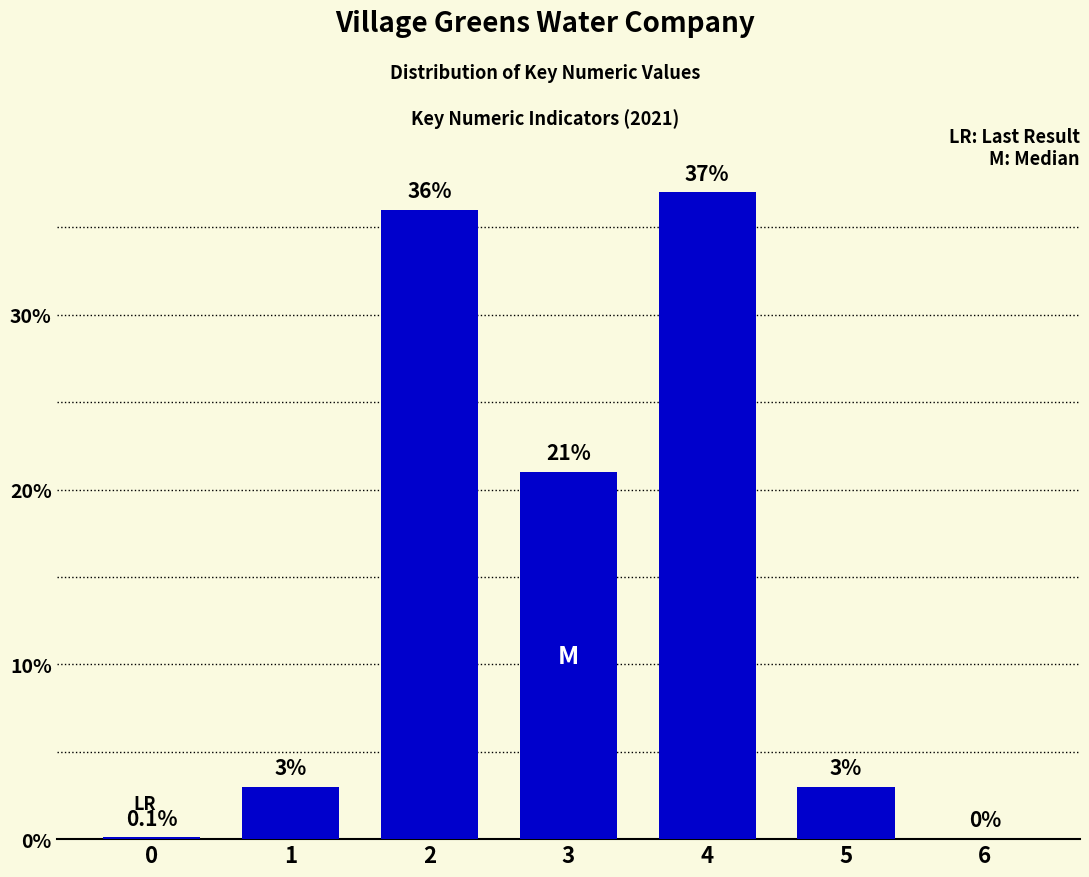

Reading left to right, transcribe all the data shown in this chart.

0=0.1	1=3.0	2=36.0	3=21.0	4=37.0	5=3.0	6=0.0